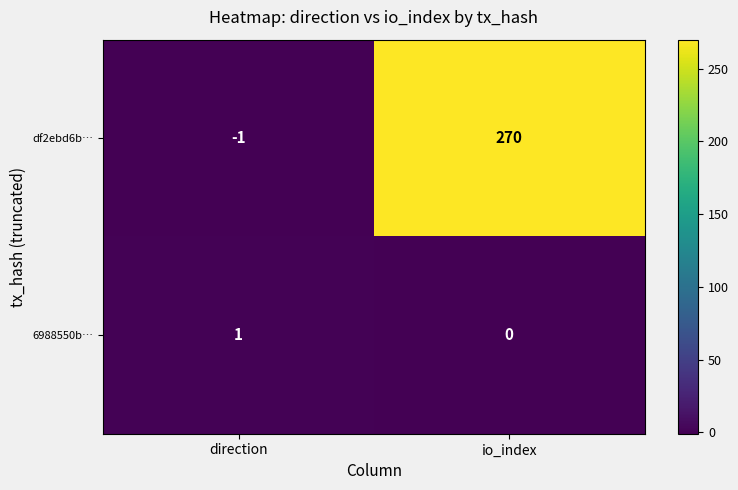

What is the difference between the df2ebd6b… values at io_index and direction?

271